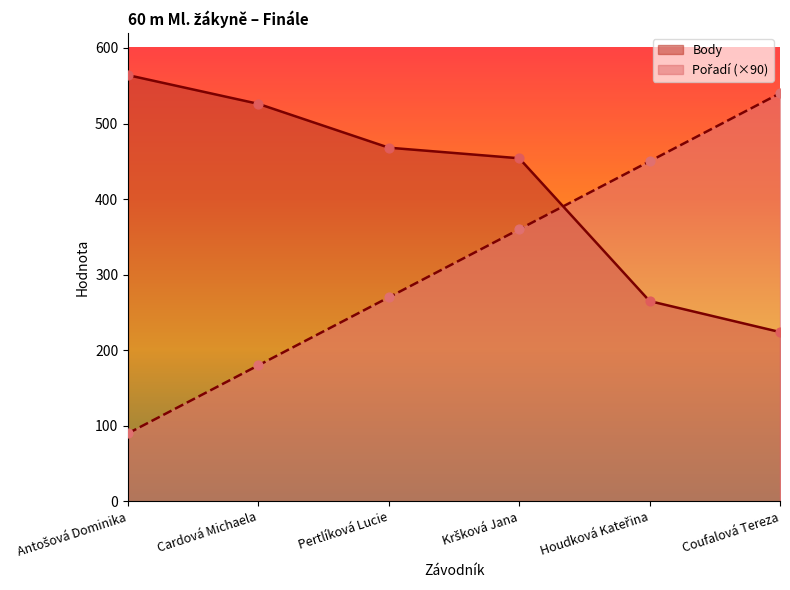

Which series has the largest Y range (max minus min)?

Pořadí